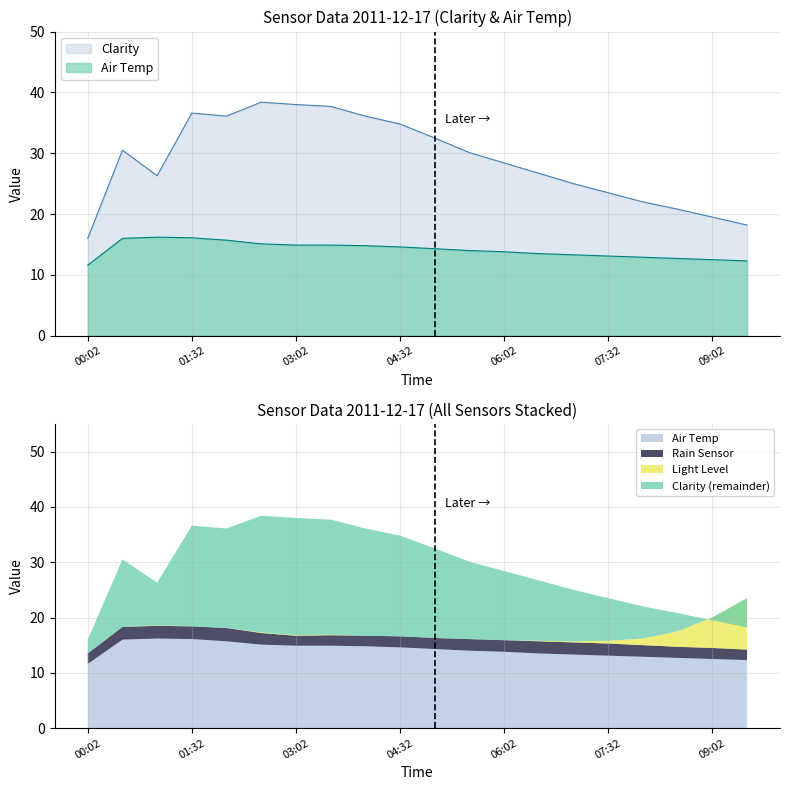

What are all the series names shown in the legend?

Clarity, Air Temp